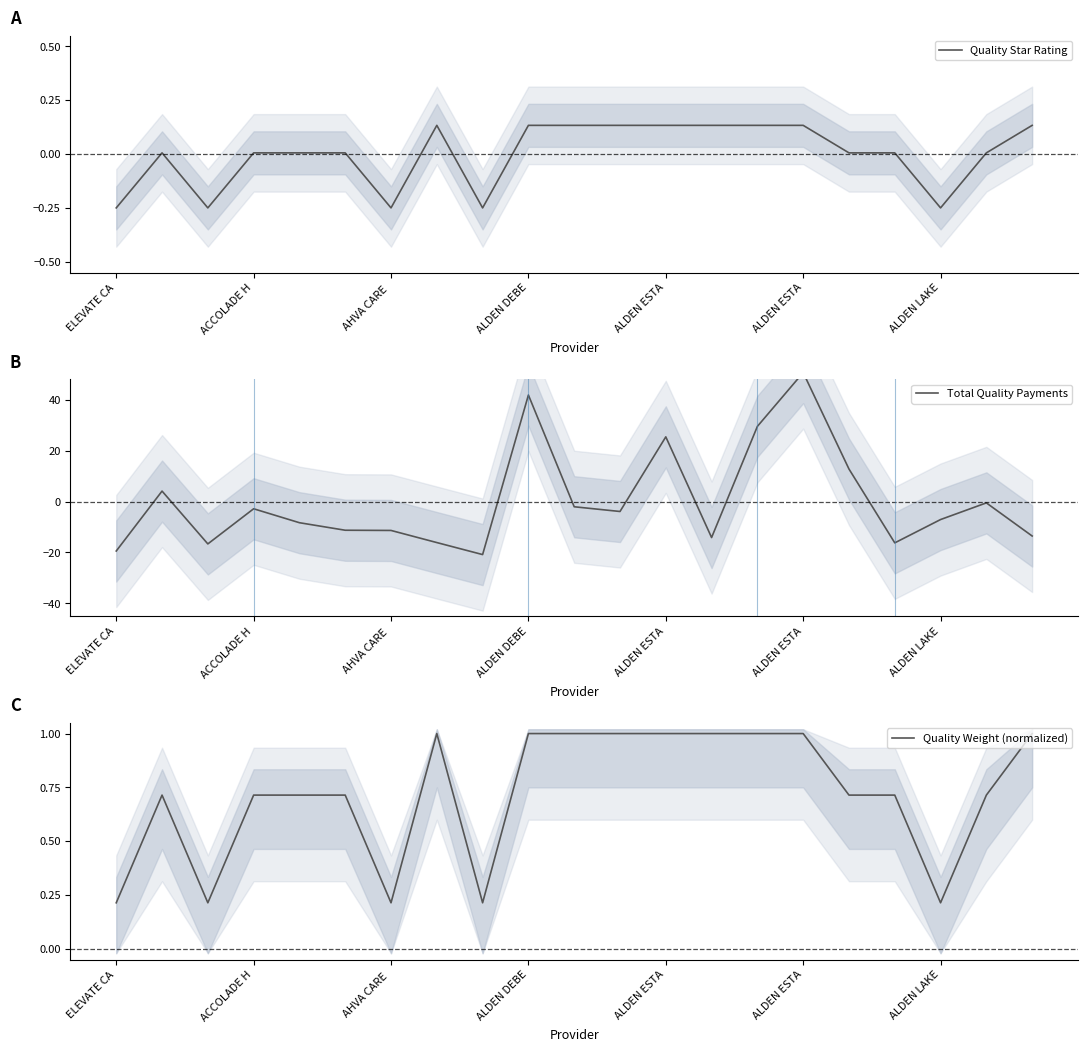

What is the smallest value displayed?

-20.8